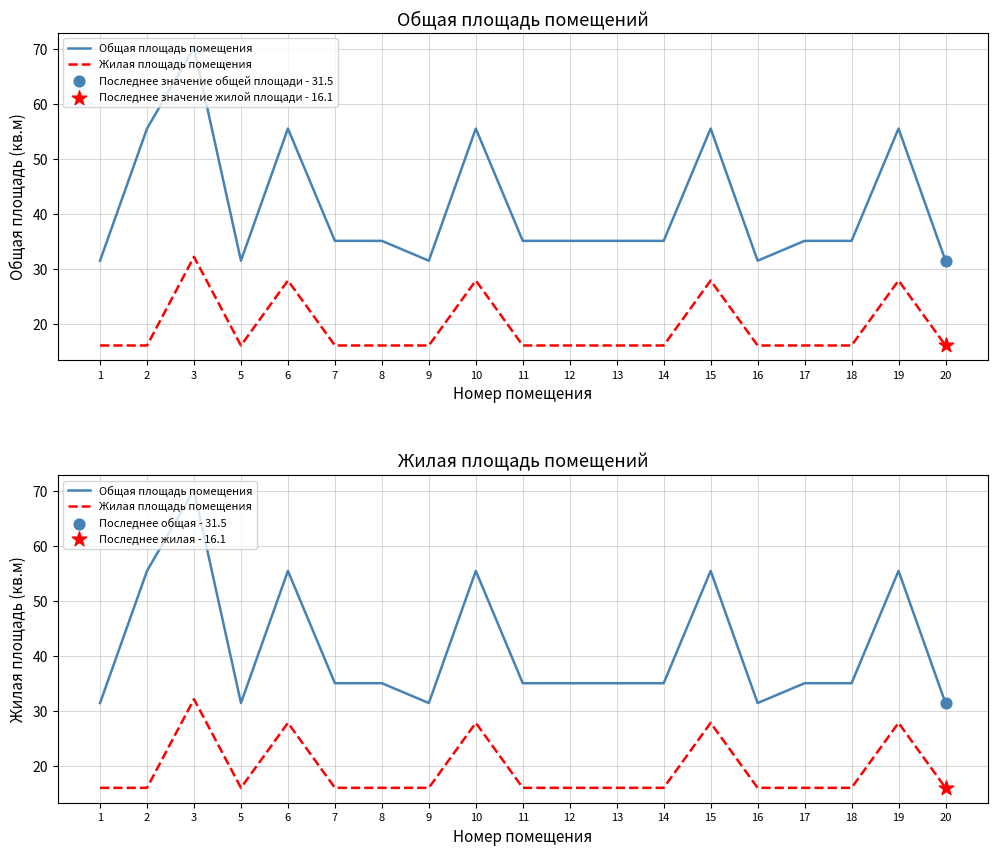

Which series has the largest Y range (max minus min)?

Общая площадь помещения